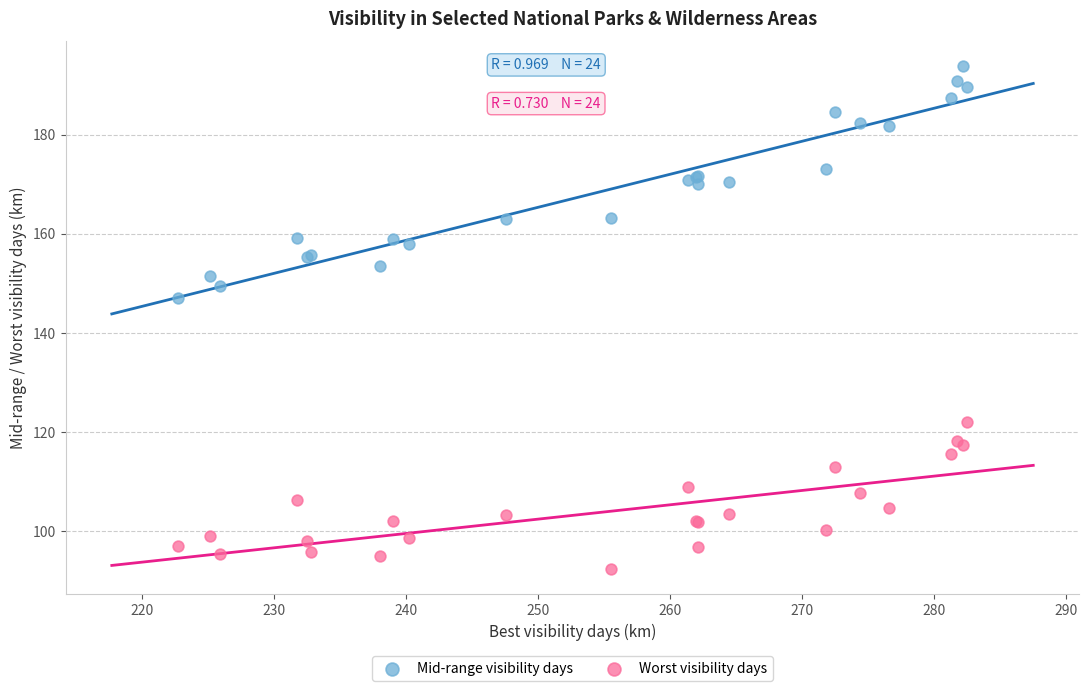

Across all series, what Y value is closest to 143?

147.1